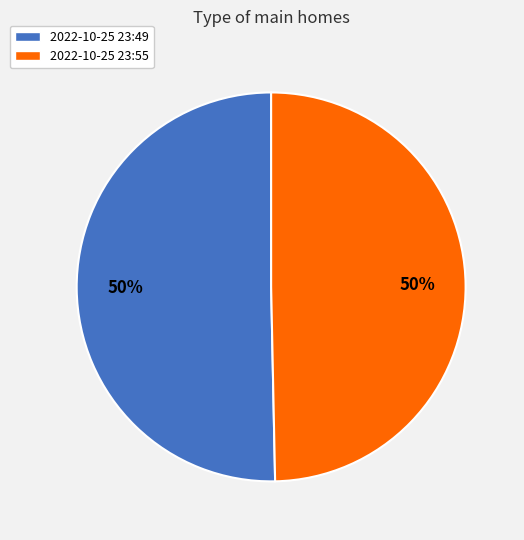

True or false: 2022-10-25 23:49 accounts for 45% of the total.

False